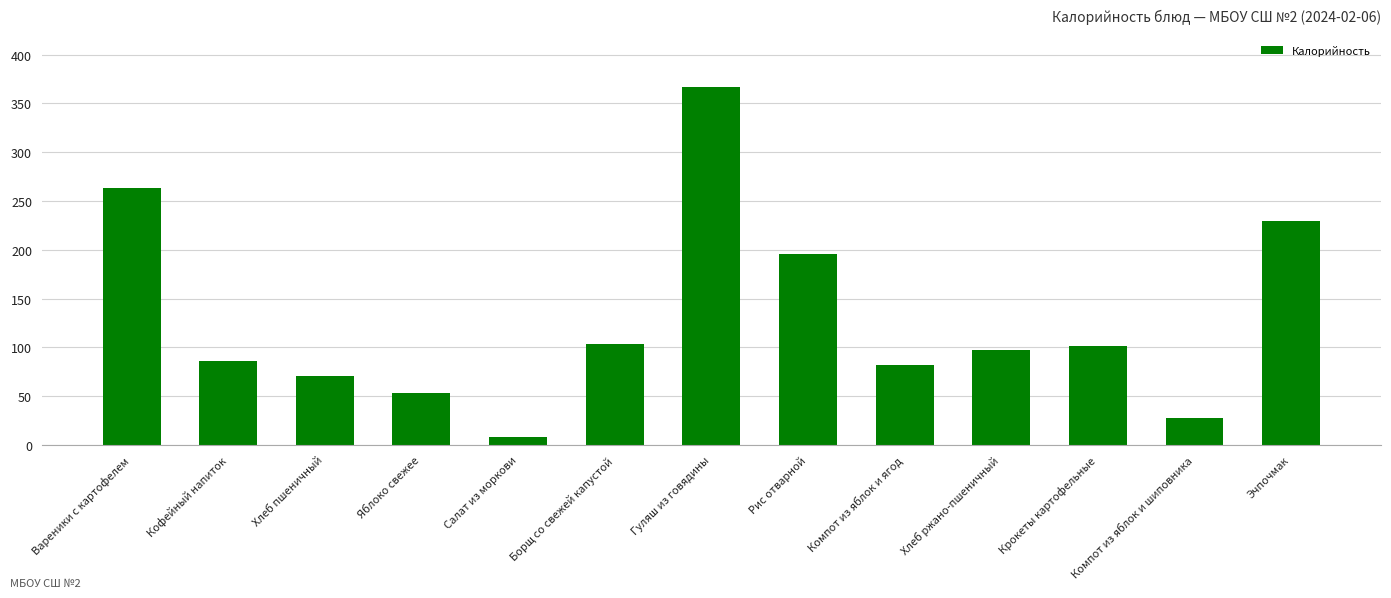

At which label is the value closest to 187?

Рис отварной